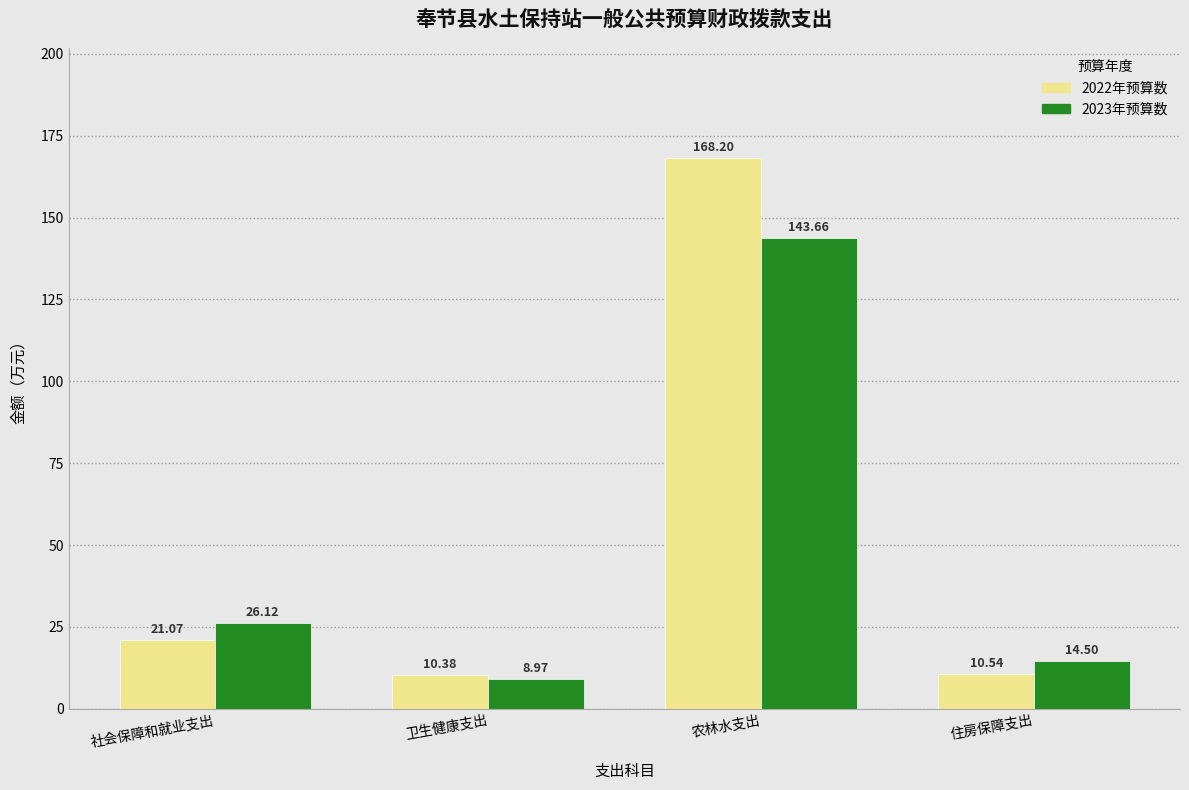

At which label is 2023年预算数 closest to 76?

社会保障和就业支出